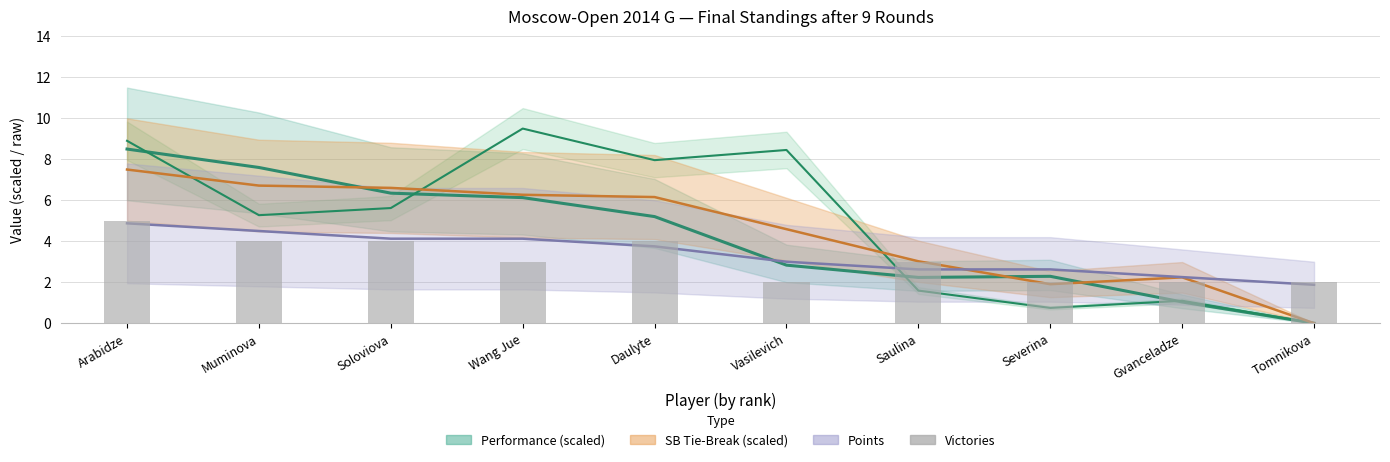

What is the sum of all values?

31